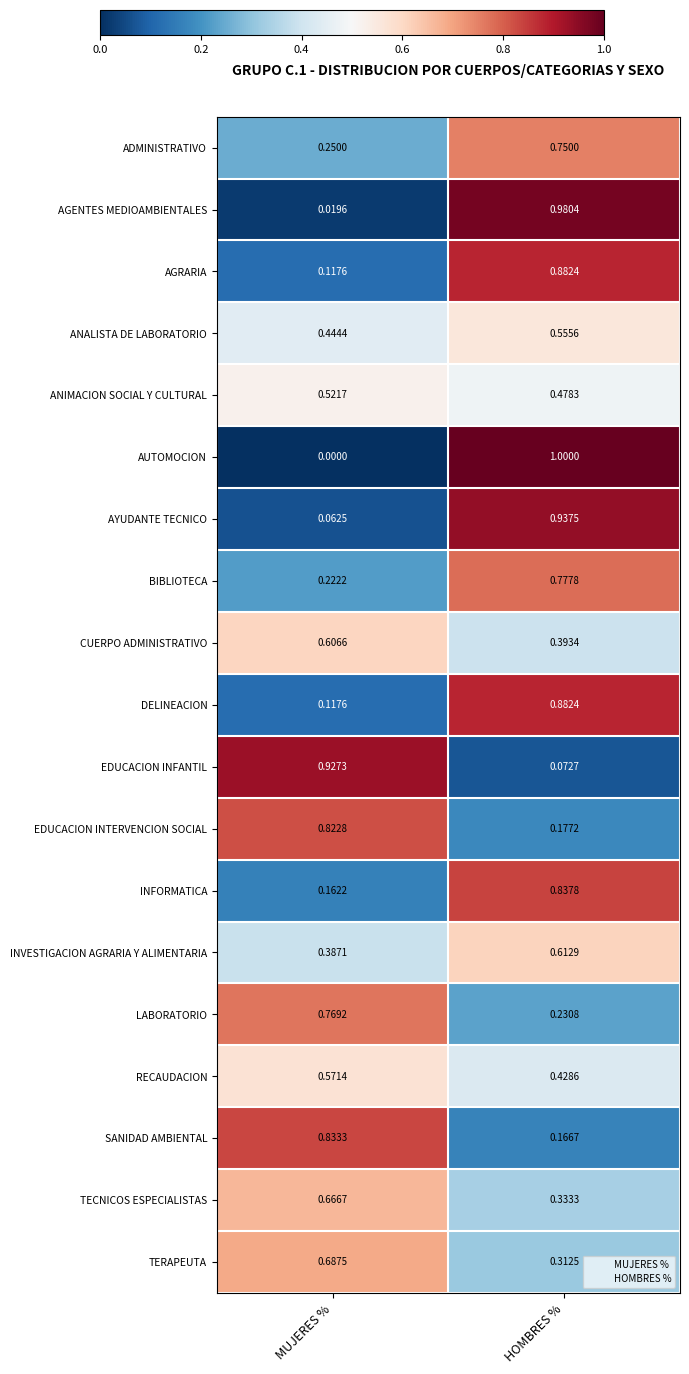

List the labels in order of EDUCACION INTERVENCION SOCIAL value, largest first.

MUJERES %, HOMBRES %